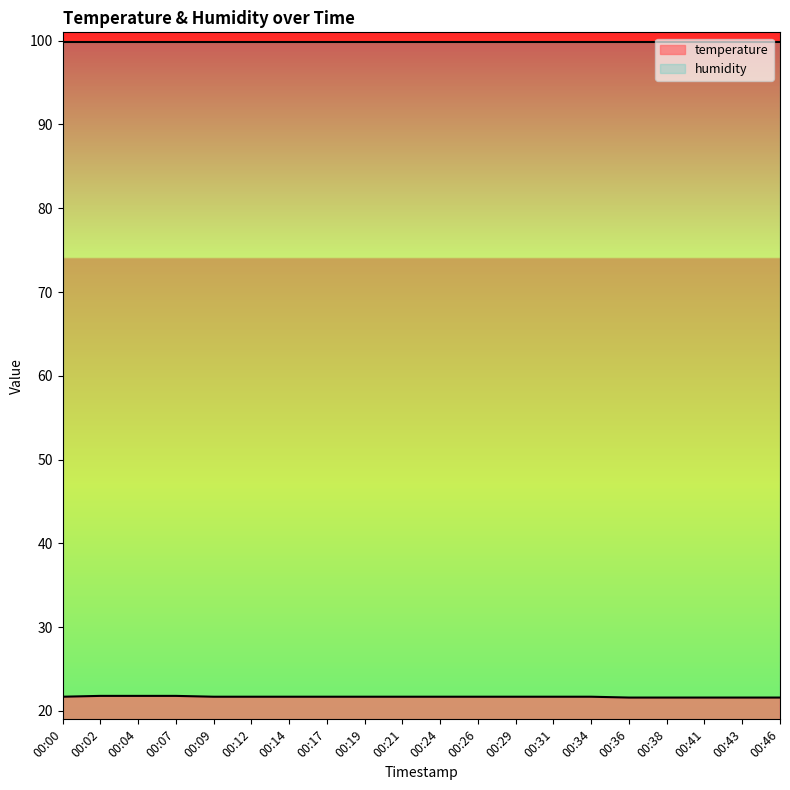

List the labels in order of value, largest first.

00:02, 00:04, 00:07, 00:00, 00:09, 00:12, 00:14, 00:17, 00:19, 00:21, 00:24, 00:26, 00:29, 00:31, 00:34, 00:36, 00:38, 00:41, 00:43, 00:46